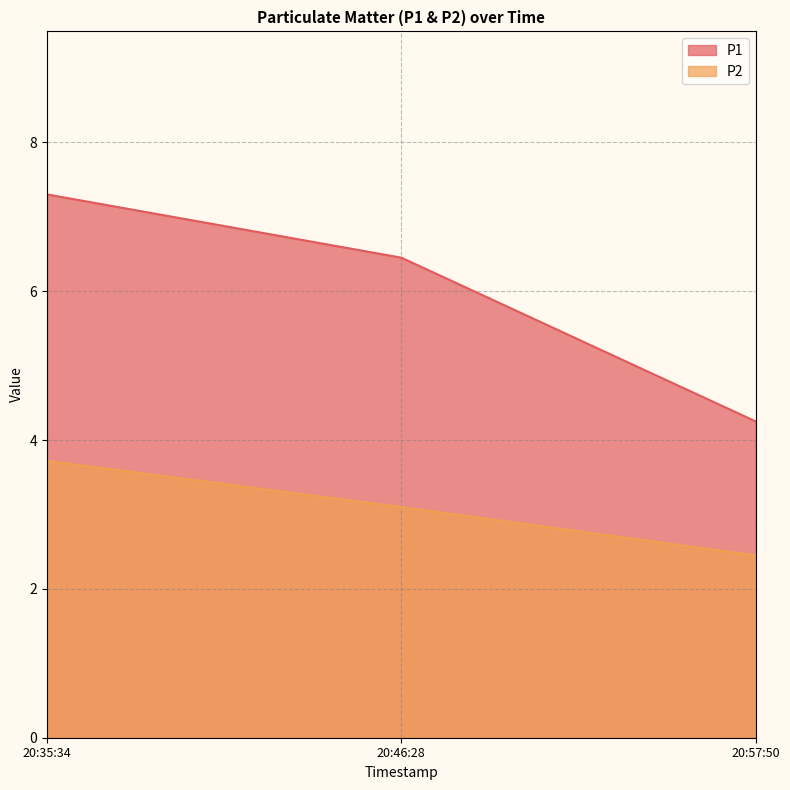

What position from the right is 20:57:50?

1